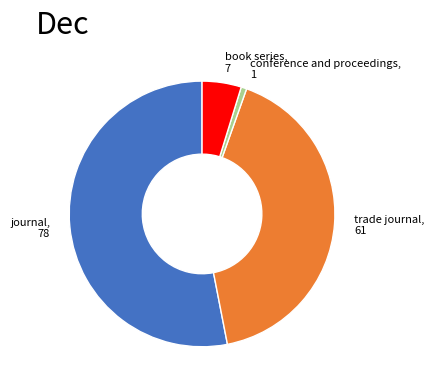

Between book series and conference and proceedings, which is larger?

book series